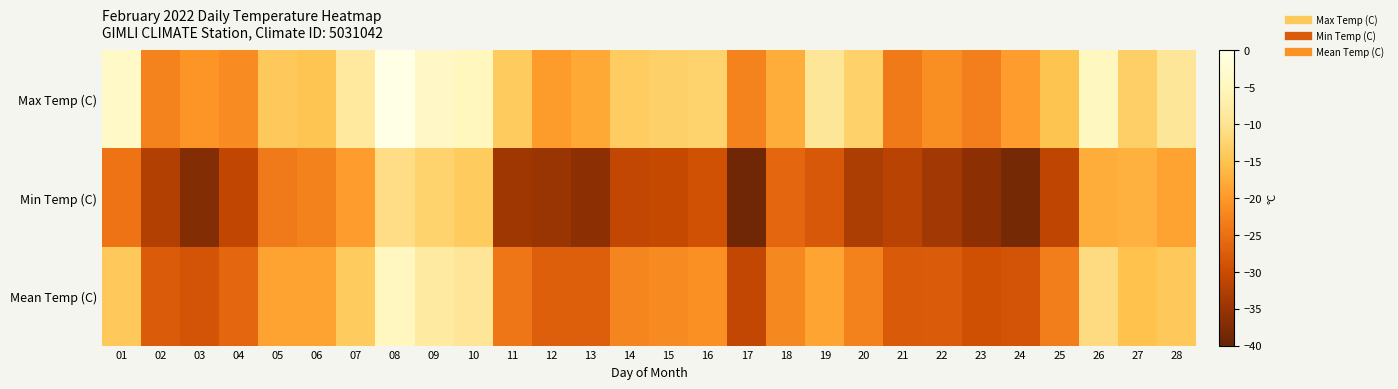

Which series has the largest total across all categories?

Max Temp (C)